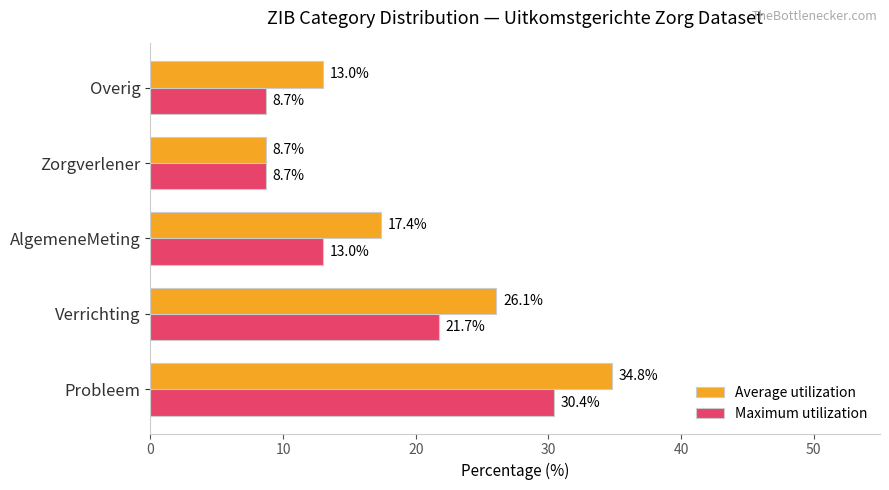

What is the maximum value shown in the chart?

34.8